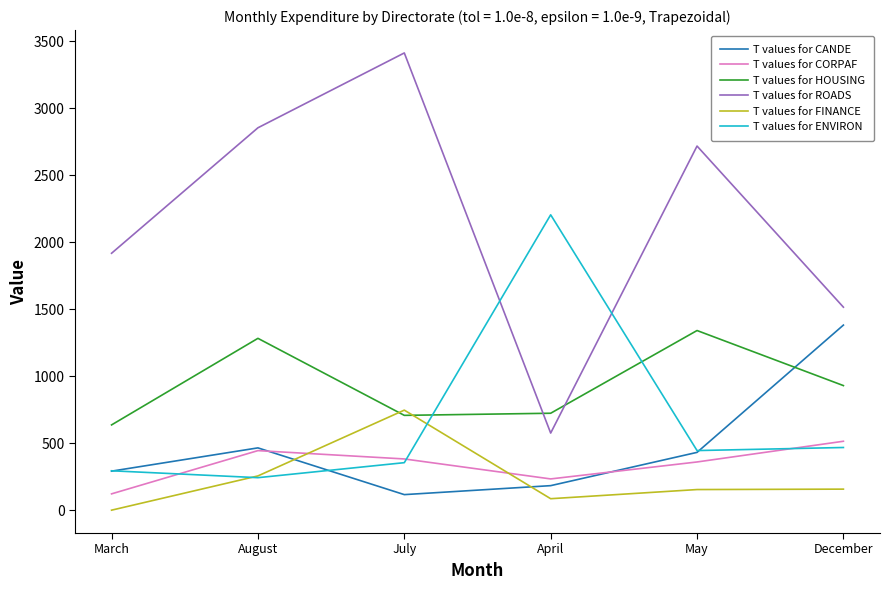

Does the chart have visible grid lines?

No